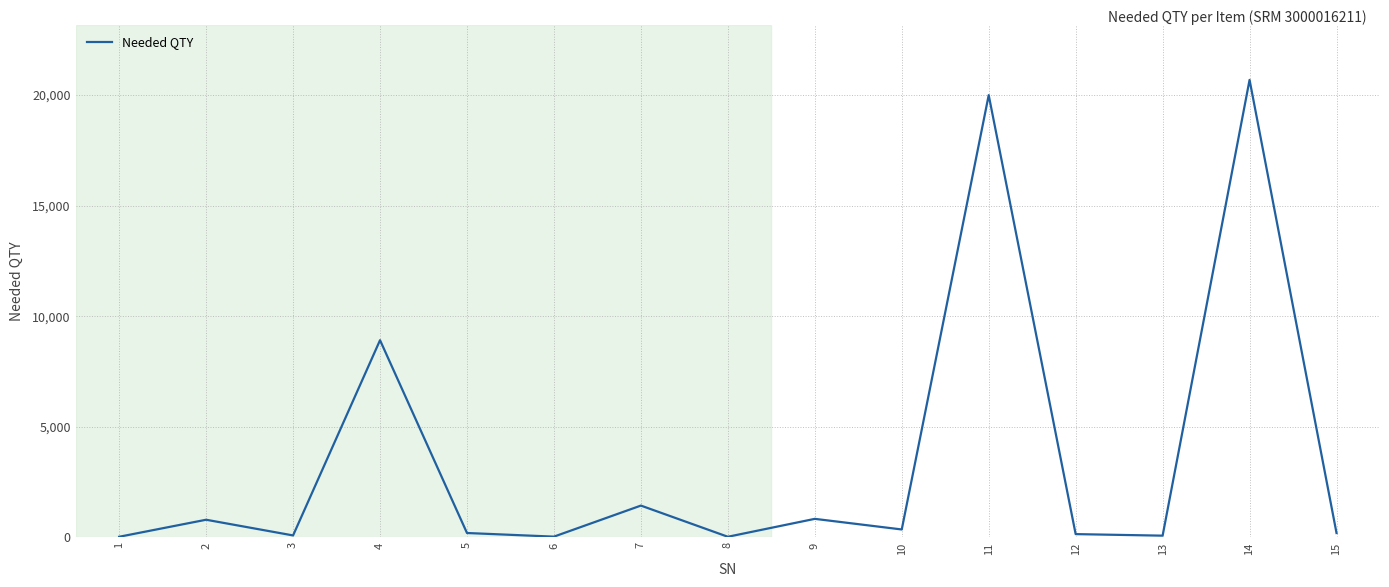

What is the difference between the maximum and minimum values?

20659